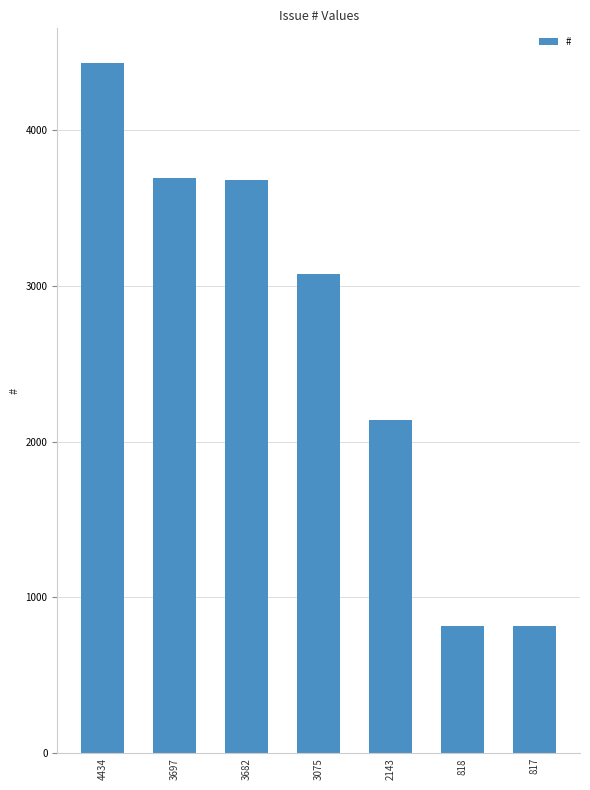

Count the number of data series in this chart.

1